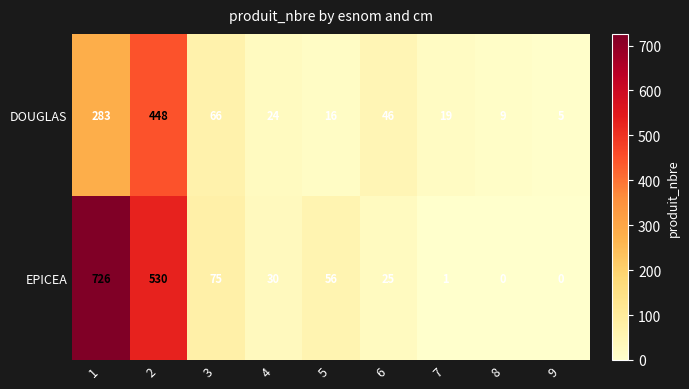

Between 4 and 5, which series saw the biggest shift?

EPICEA